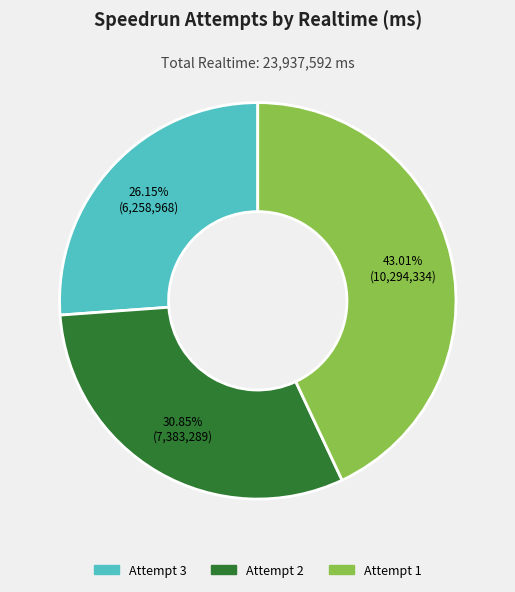

What percentage is the Attempt 2 slice, to the nearest percent?

31%